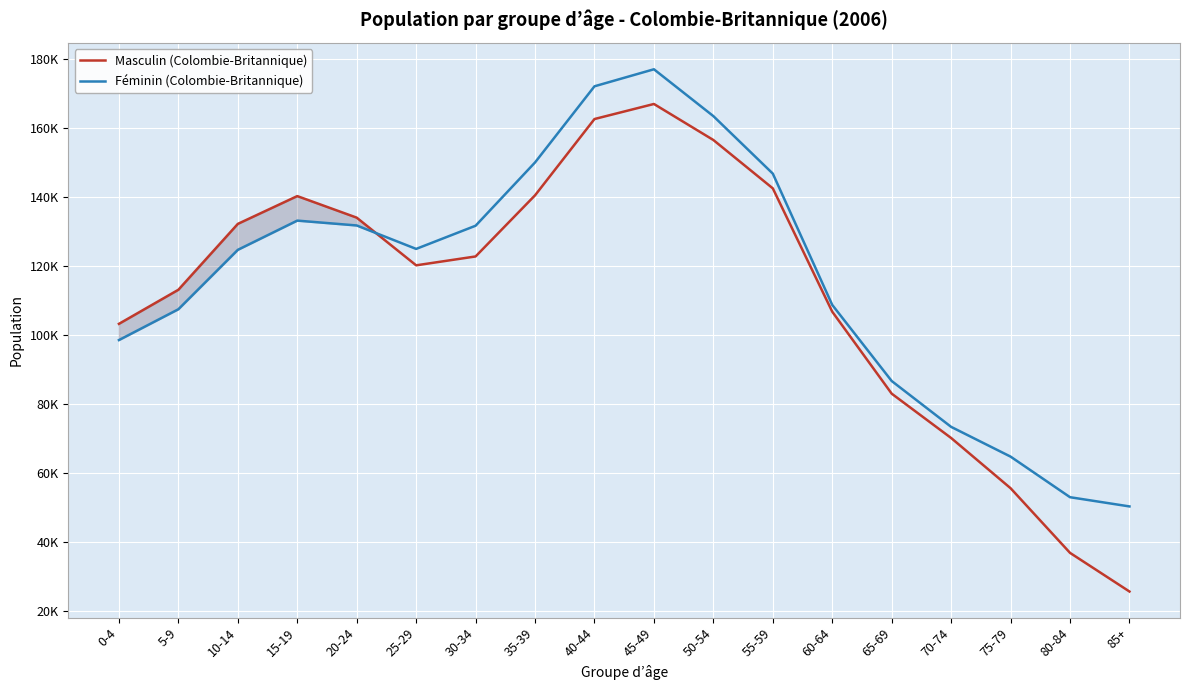

True or false: Féminin (Colombie-Britannique) and Masculin (Colombie-Britannique) intersect in this chart.

True